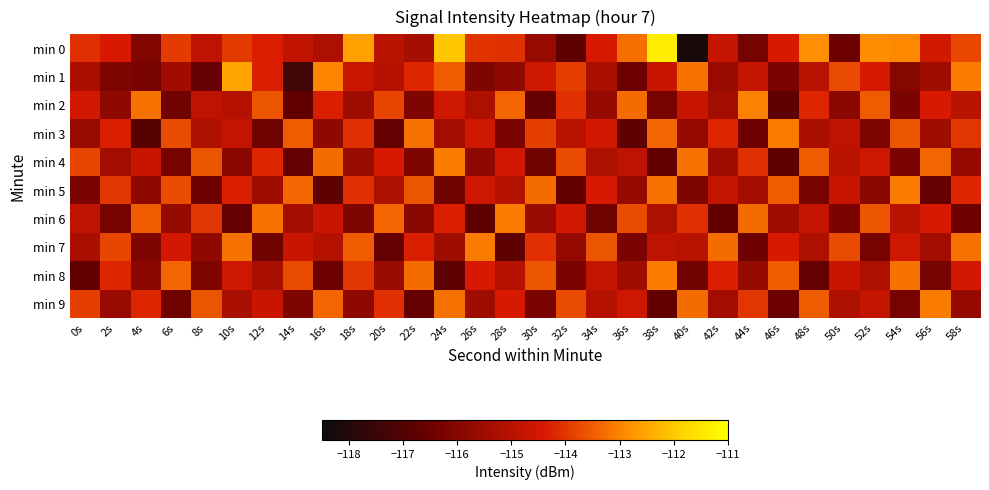

Between 2s and 10s, which series saw the biggest shift?

min 1